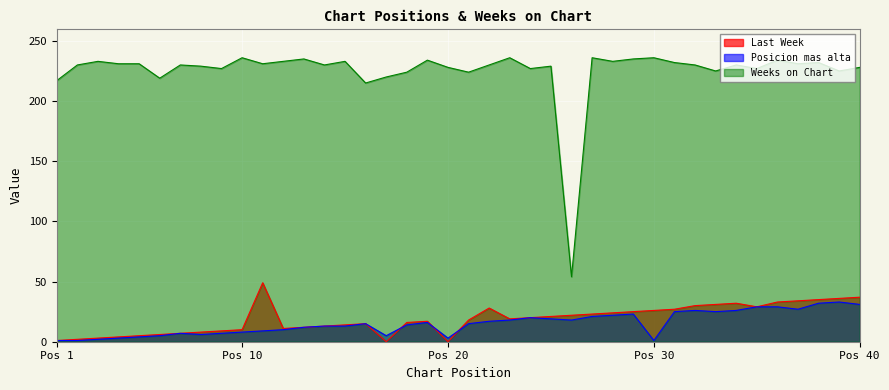

What is the greatest value displayed?

236